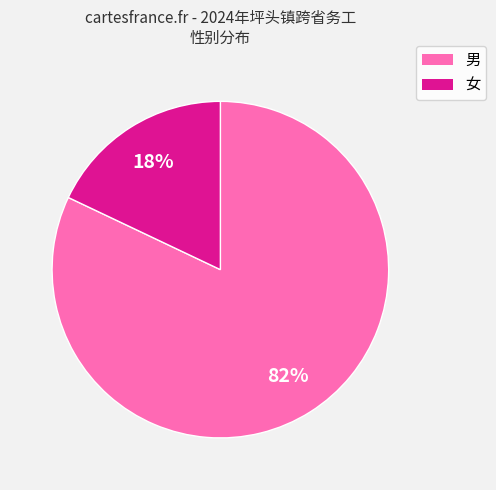

Which has a higher value, 女 or 男?

男